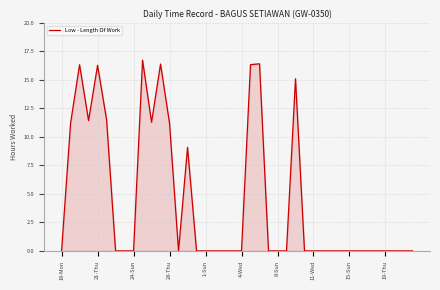

What is the greatest value displayed?

16.7